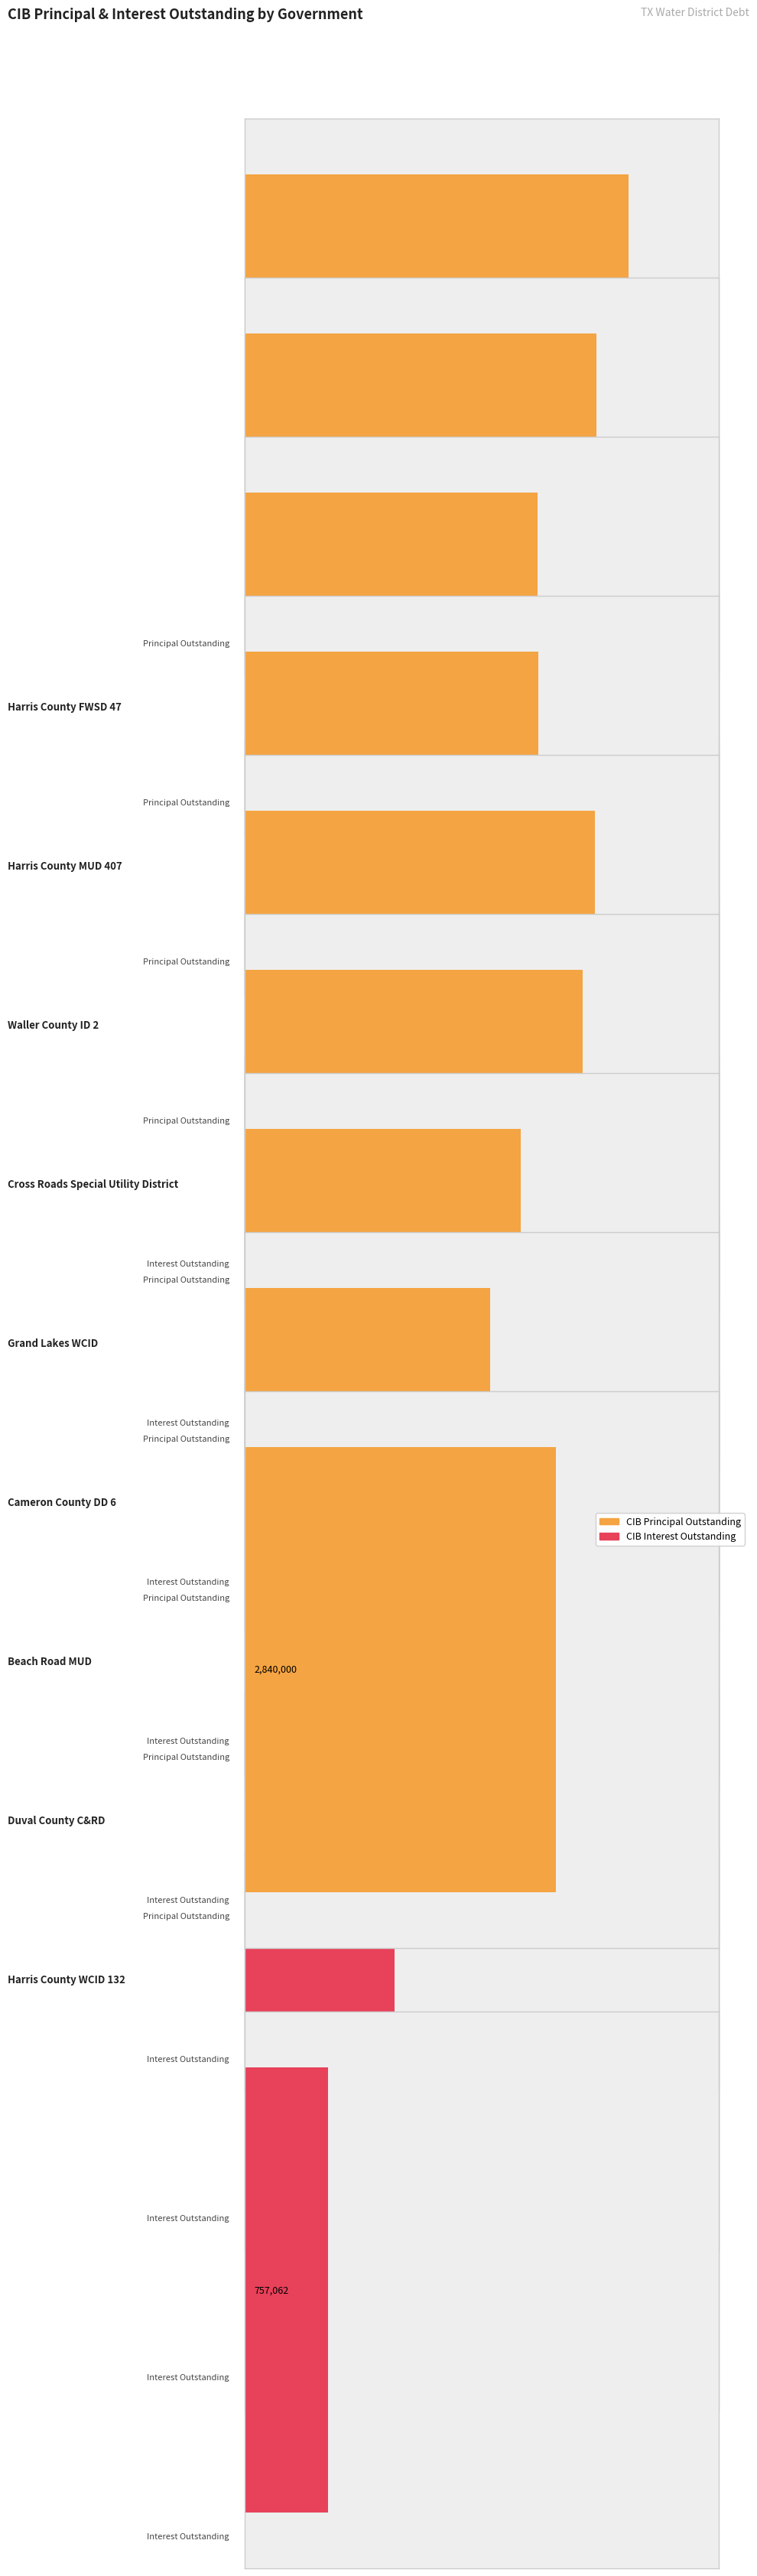

What is the value of the CIBPrincipalOutstanding bar at the 7th from the left?

2515000.0